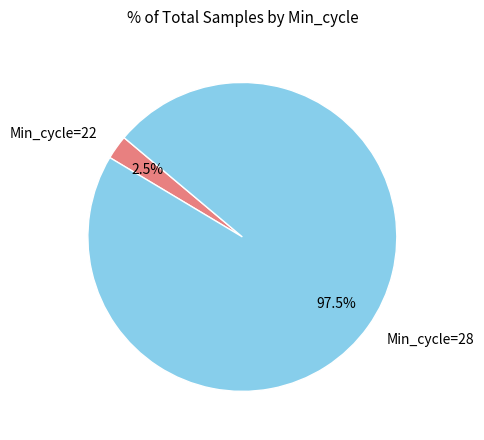

Which category accounts for the majority?

Min_cycle=28